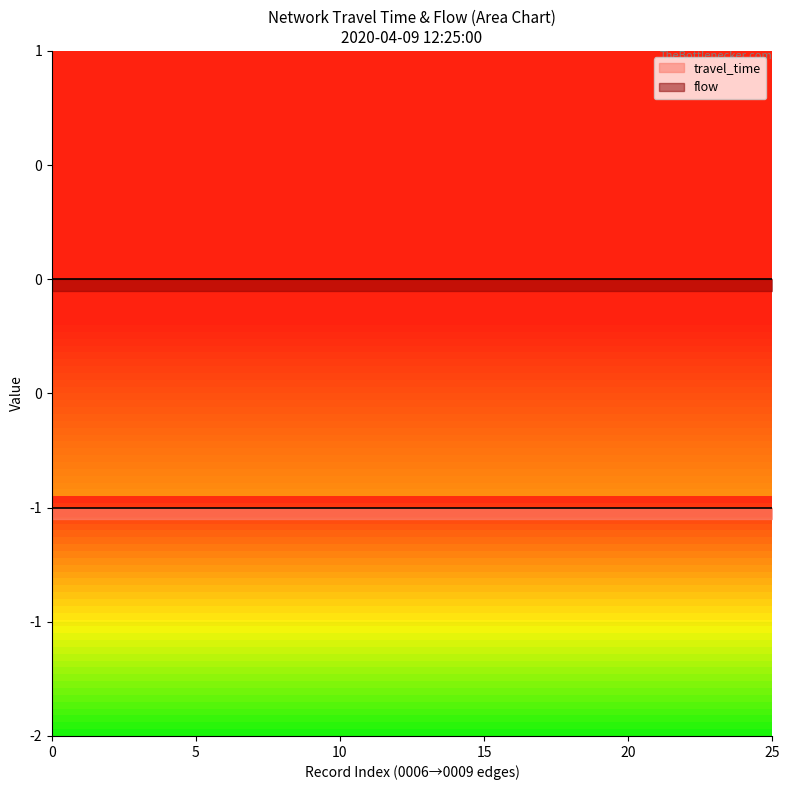

What is the spread (max minus min) of values at 11?

1